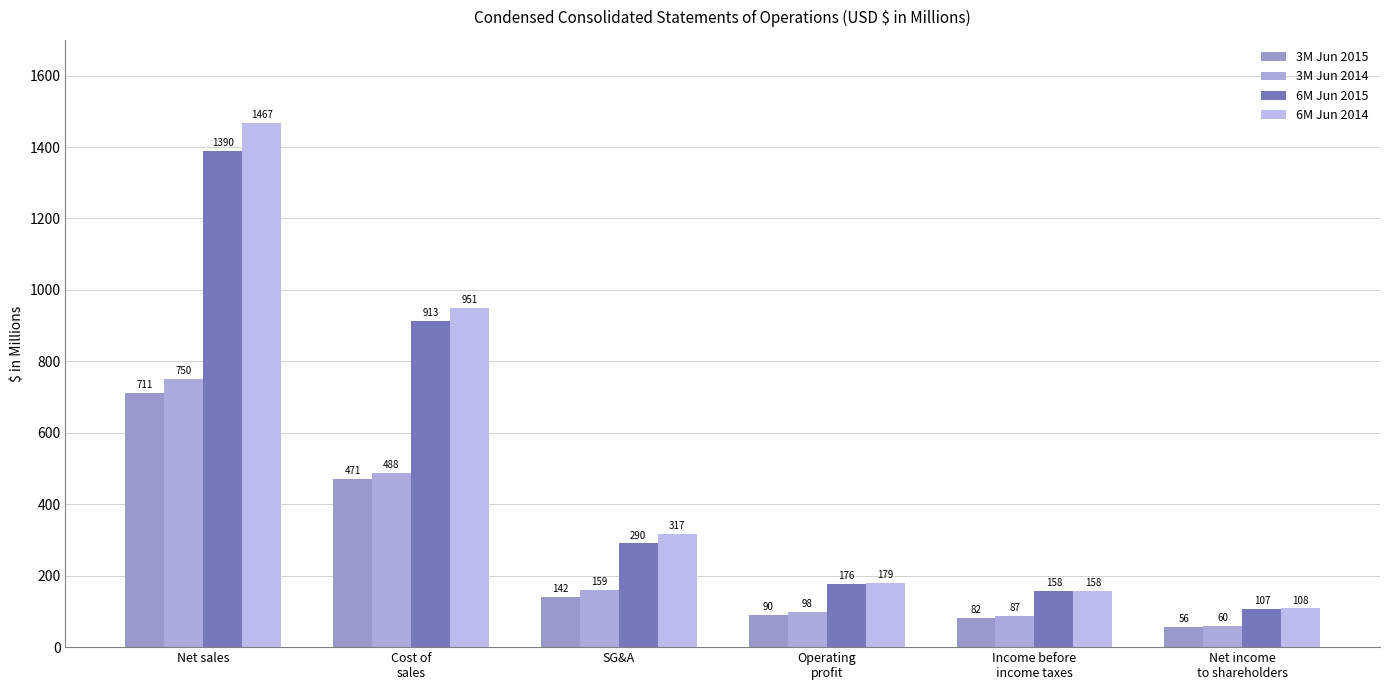

What is the difference between the 3M Jun 2014 values at SG&A and Net income
to shareholders?

99.5